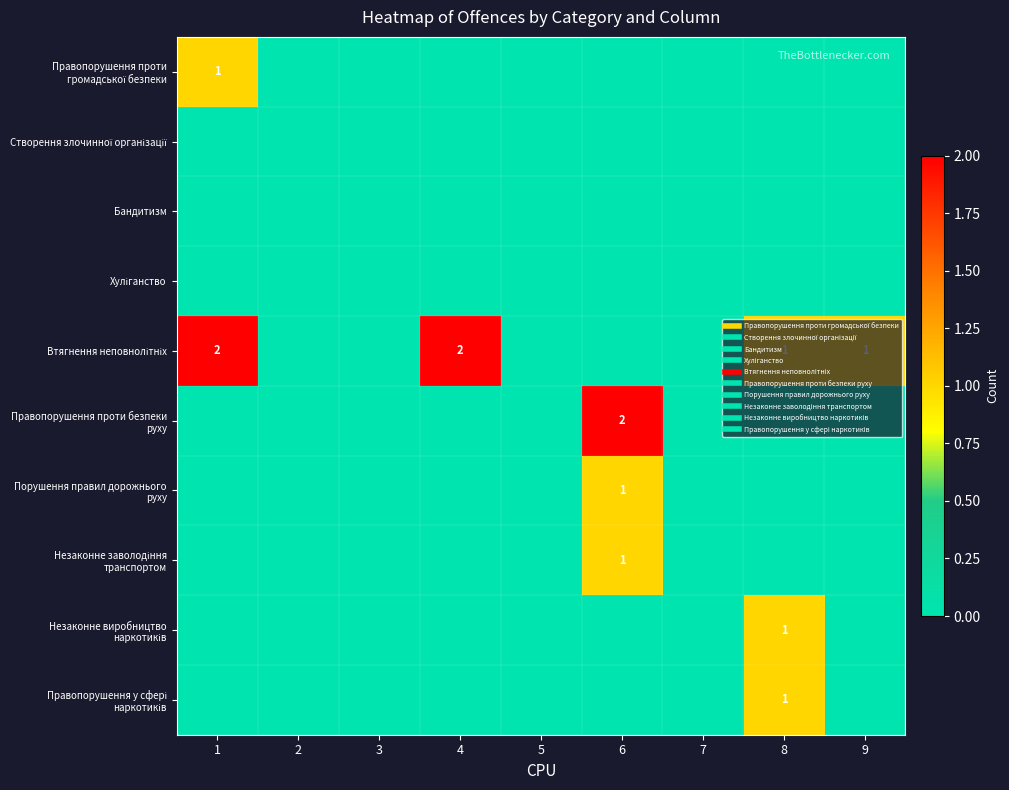

Which series has the largest total across all categories?

Втягнення неповнолітніх